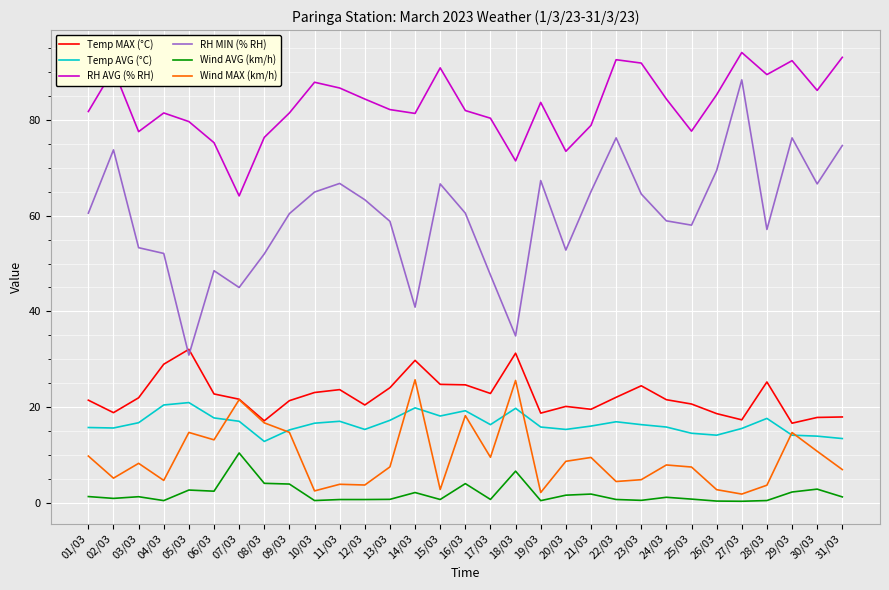

True or false: Temp MAX (°C) has a value of 24.8 at 15/03.

True